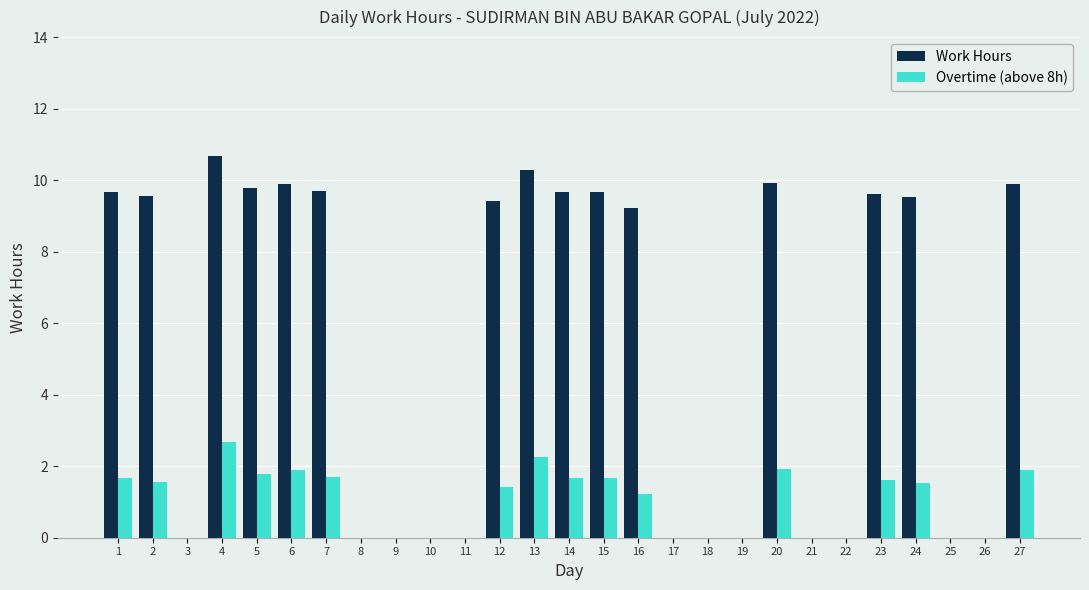

How many groups of bars are there?

27